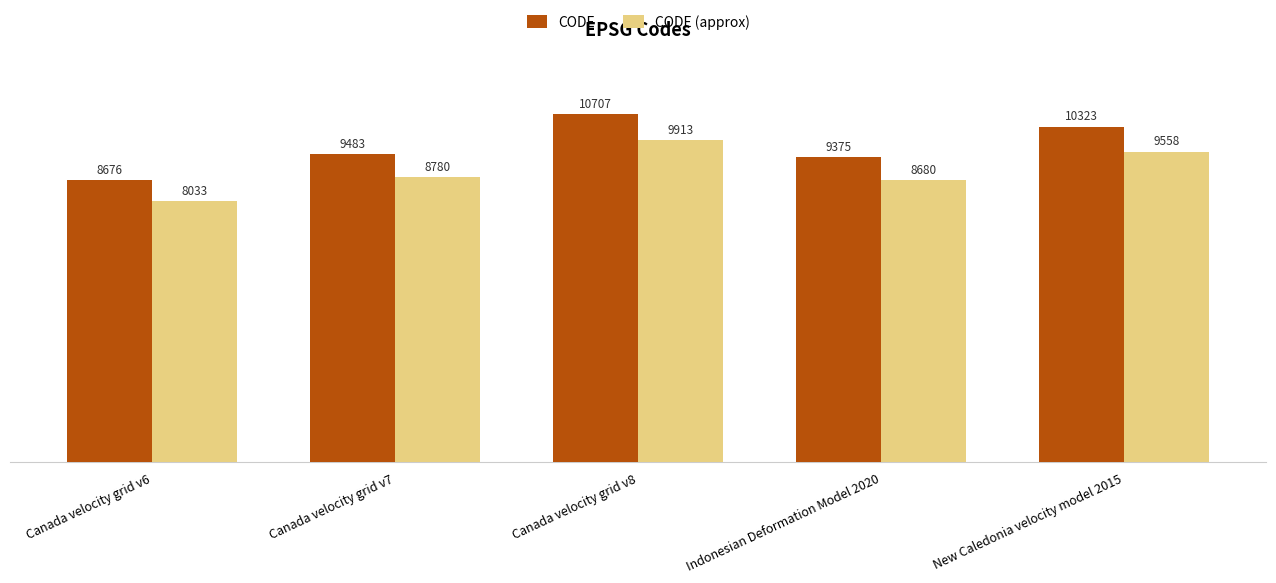

What is the greatest value displayed?

10707